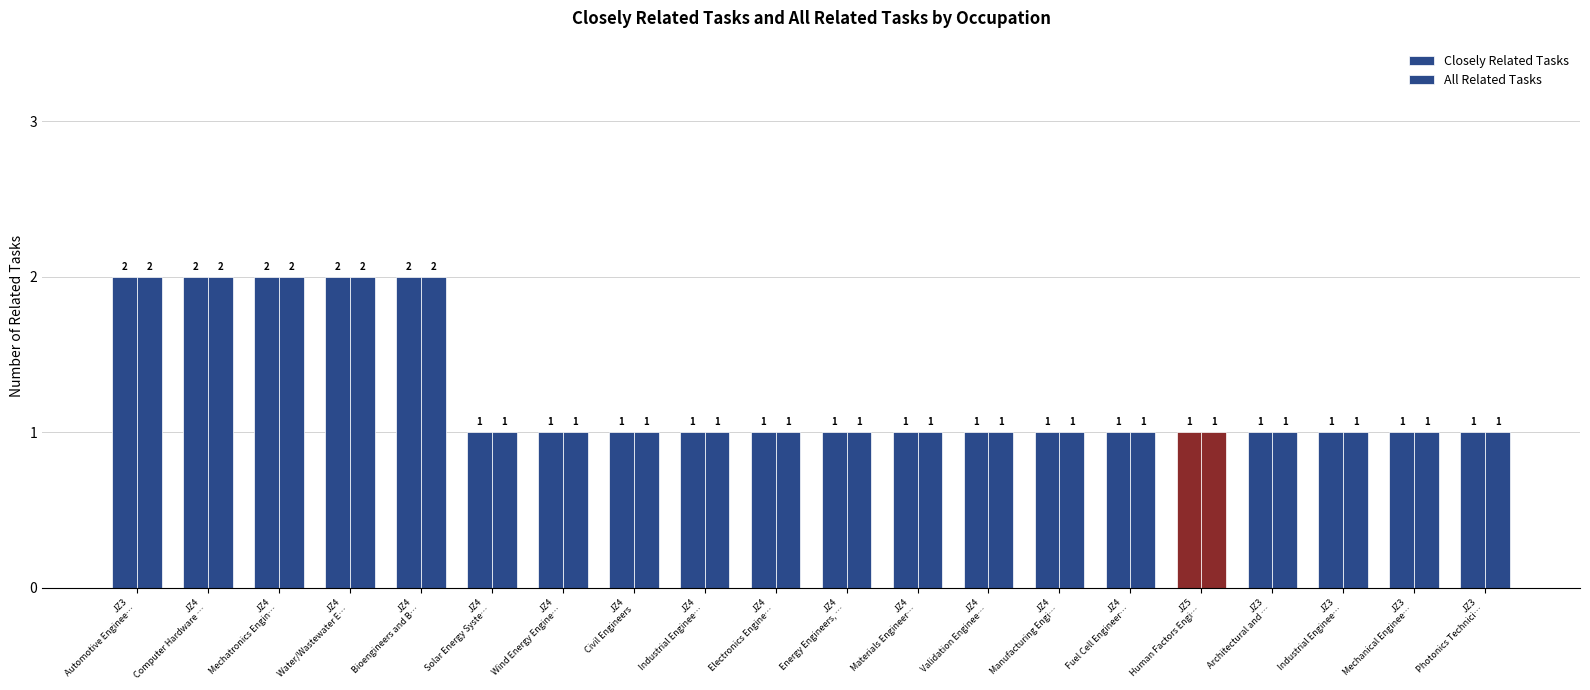

Does the chart contain any negative values?

No